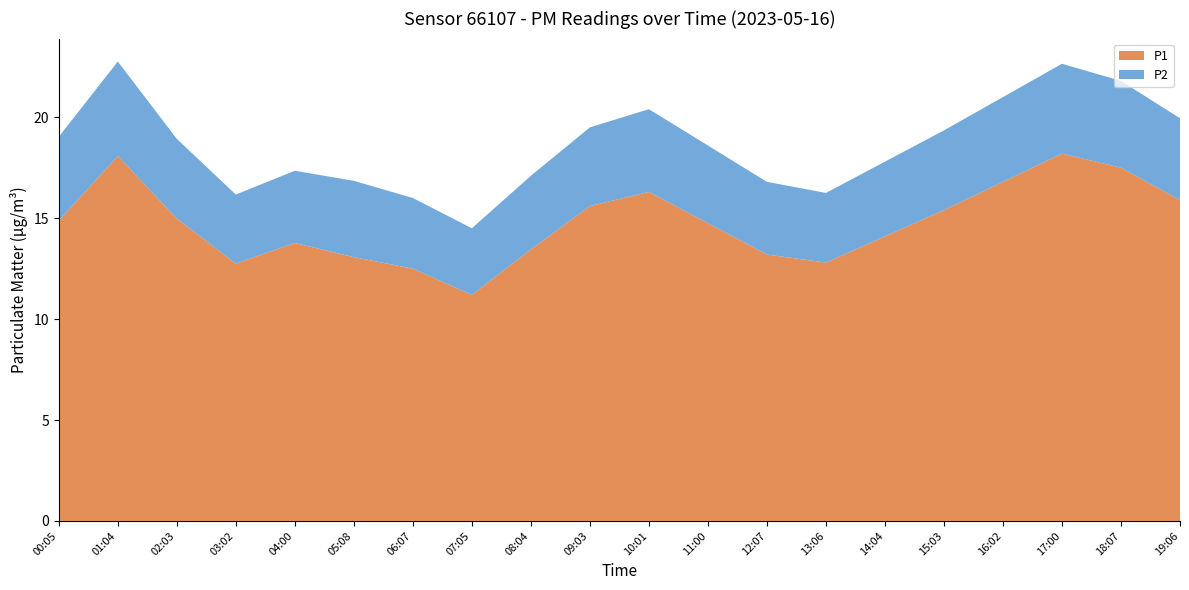

Reading left to right, transcribe all the data shown in this chart.

P1: 00:05=14.9	01:04=18.1	02:03=15.0	03:02=12.8	04:00=13.8	05:08=13.1	06:07=12.5	07:05=11.2	08:04=13.4	09:03=15.6	10:01=16.3	11:00=14.8	12:07=13.2	13:06=12.8	14:04=14.1	15:03=15.4	16:02=16.8	17:00=18.2	18:07=17.5	19:06=15.9
P2: 00:05=4.2	01:04=4.7	02:03=4.0	03:02=3.4	04:00=3.6	05:08=3.8	06:07=3.5	07:05=3.3	08:04=3.6	09:03=3.9	10:01=4.1	11:00=3.9	12:07=3.6	13:06=3.5	14:04=3.7	15:03=4.0	16:02=4.2	17:00=4.5	18:07=4.3	19:06=4.0